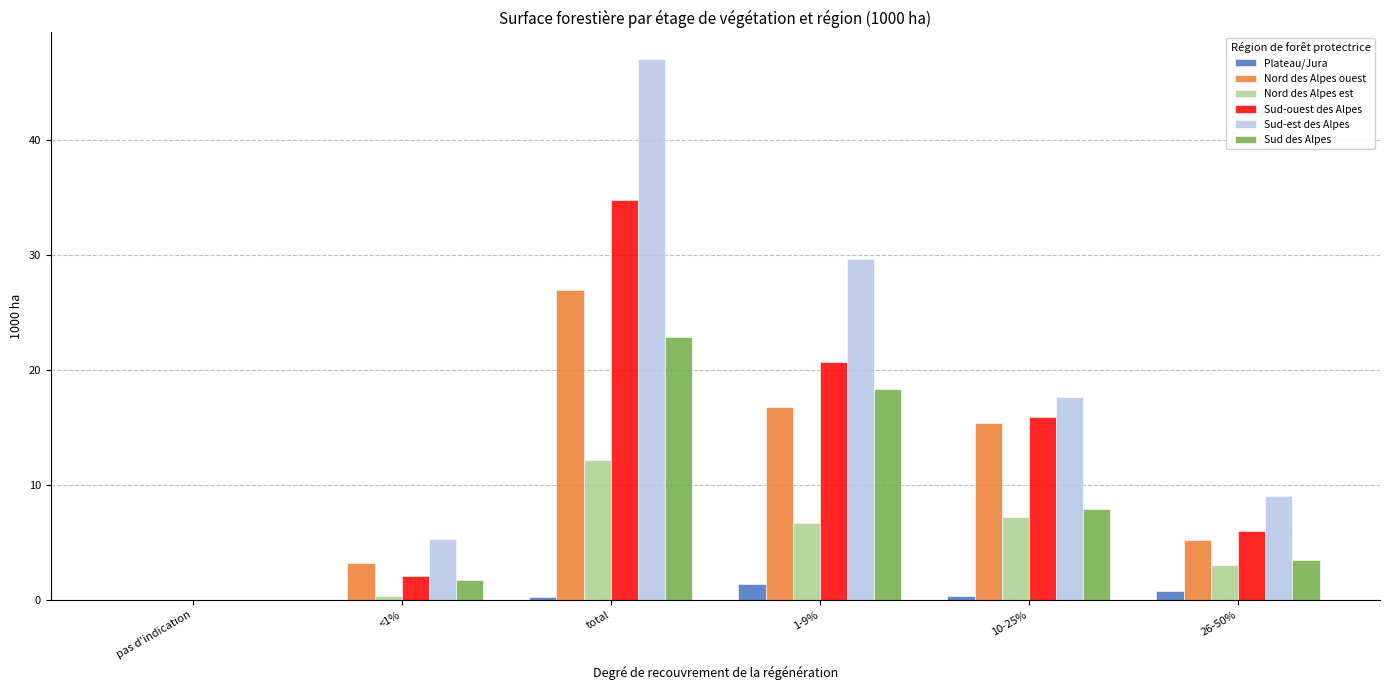

Does the chart contain stacked bars?

No